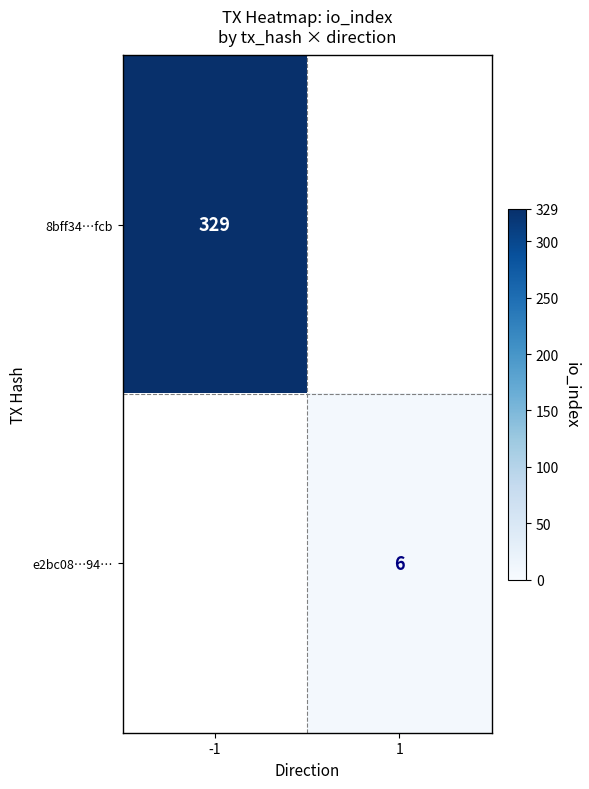

True or false: e2bc08…94… has a value of 8 at 1.

False